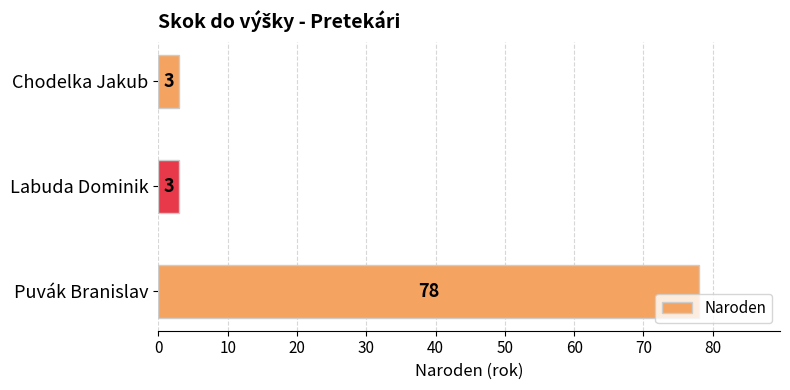

Are the bars grouped side by side (vs. stacked)?

No